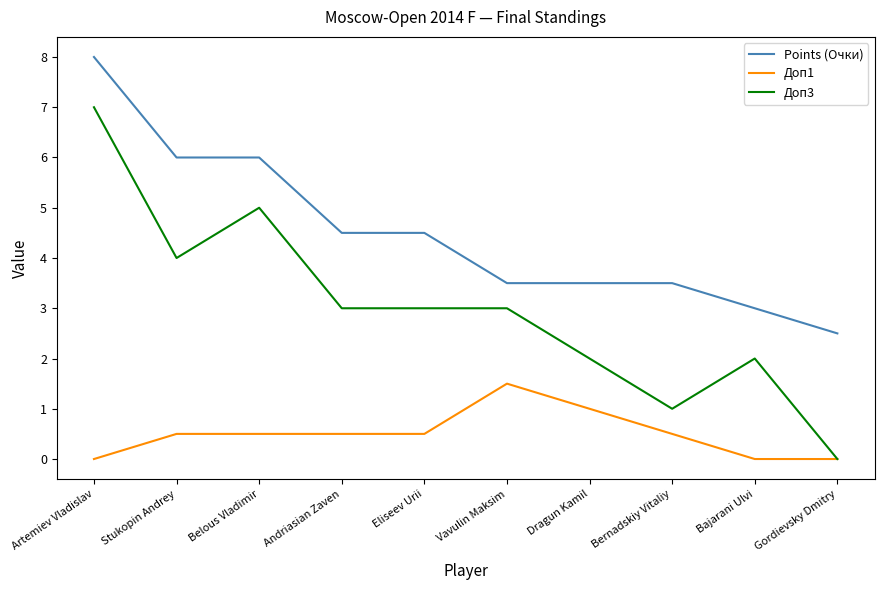

Rank the series by their maximum value, from lowest to highest.

Доп1, Доп3, Points (Очки)